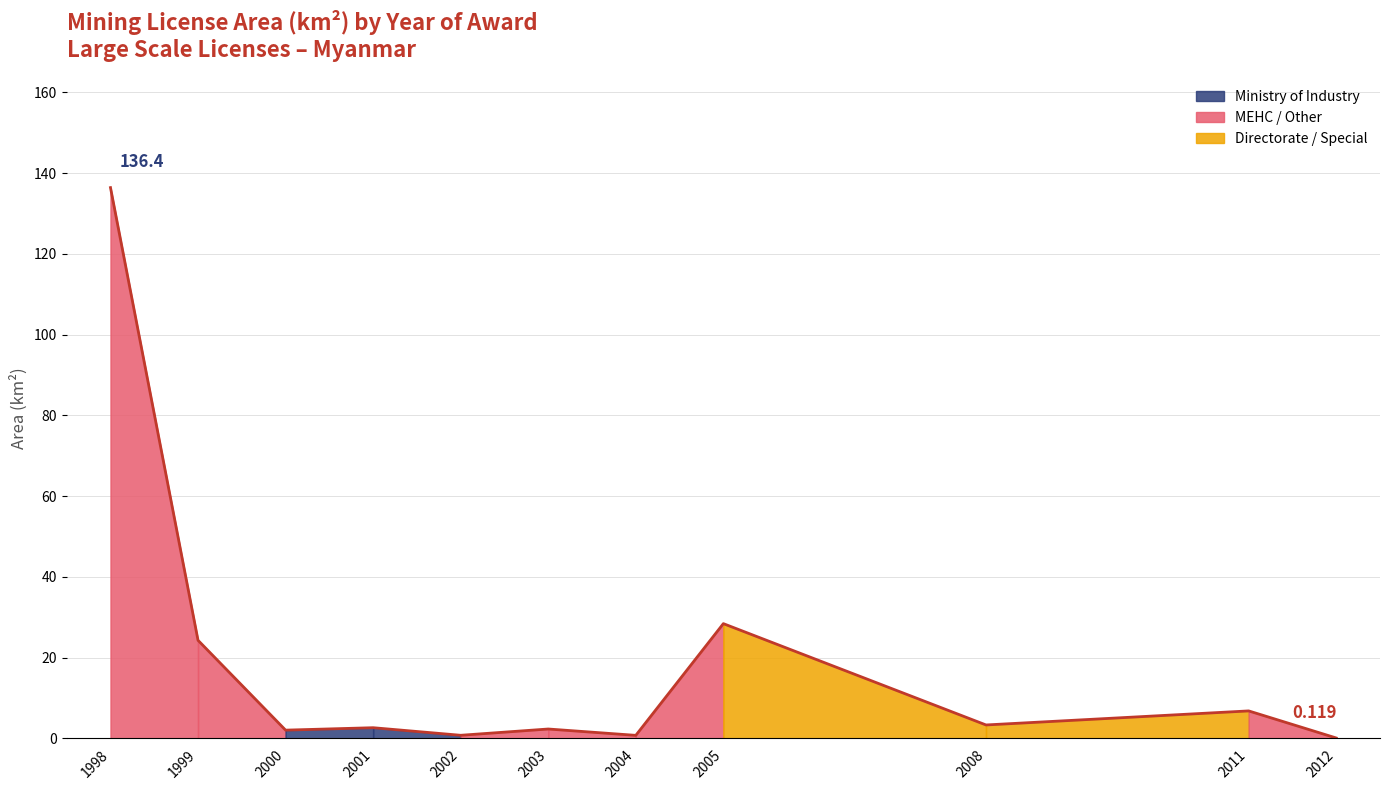

What is the maximum value shown in the chart?

136.4